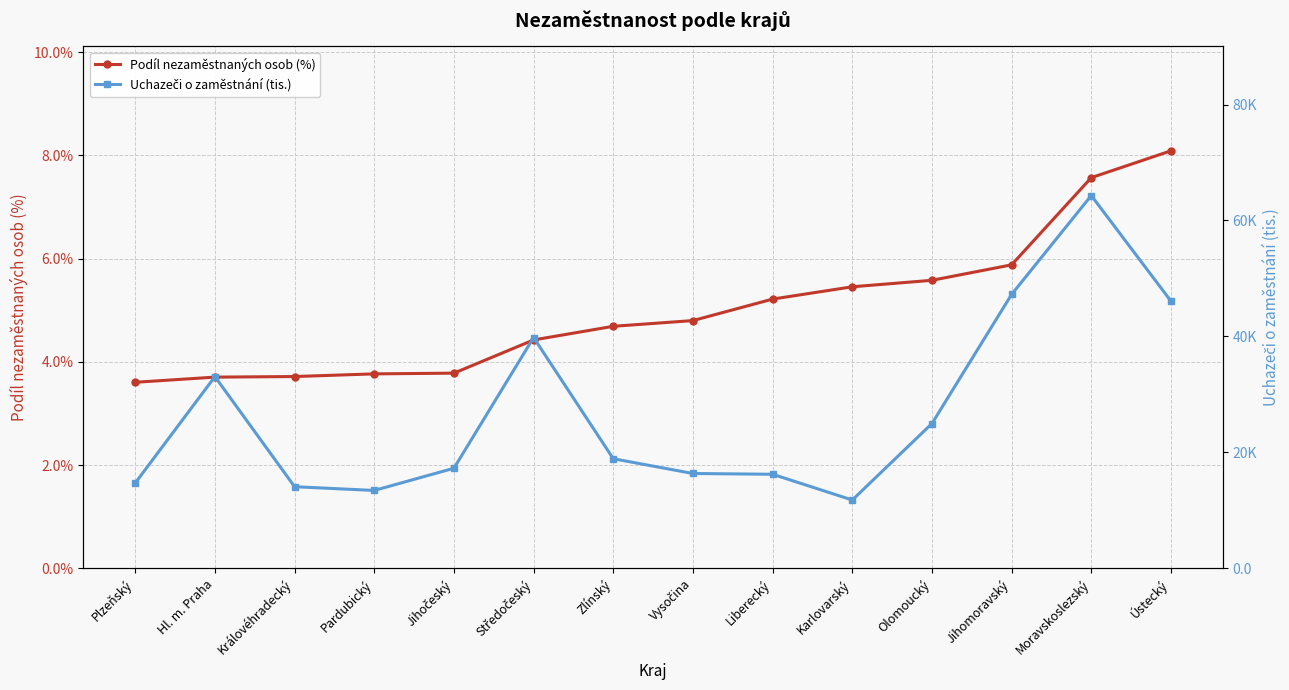

Which series has the largest range (max minus min)?

Uchazeči o zaměstnání (tis.)